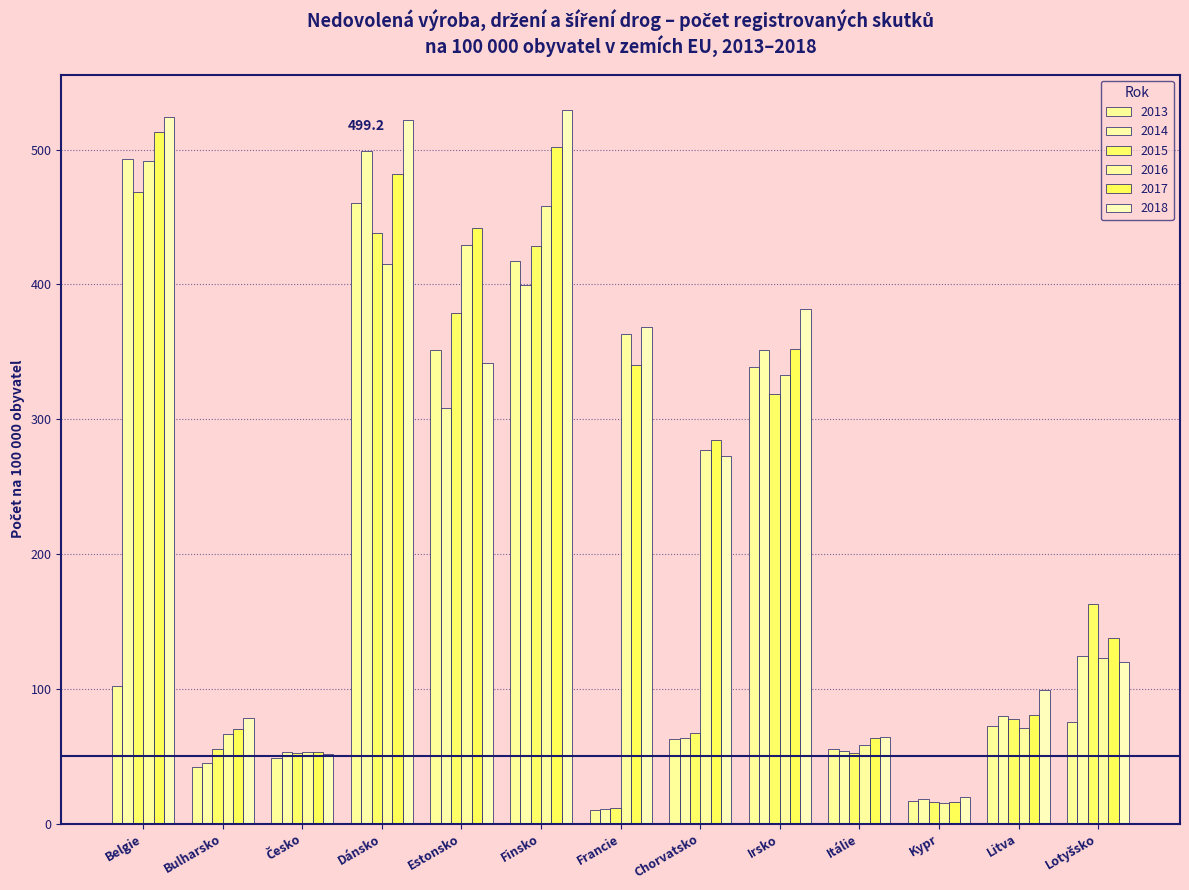

What are all the series names shown in the legend?

2013, 2014, 2015, 2016, 2017, 2018